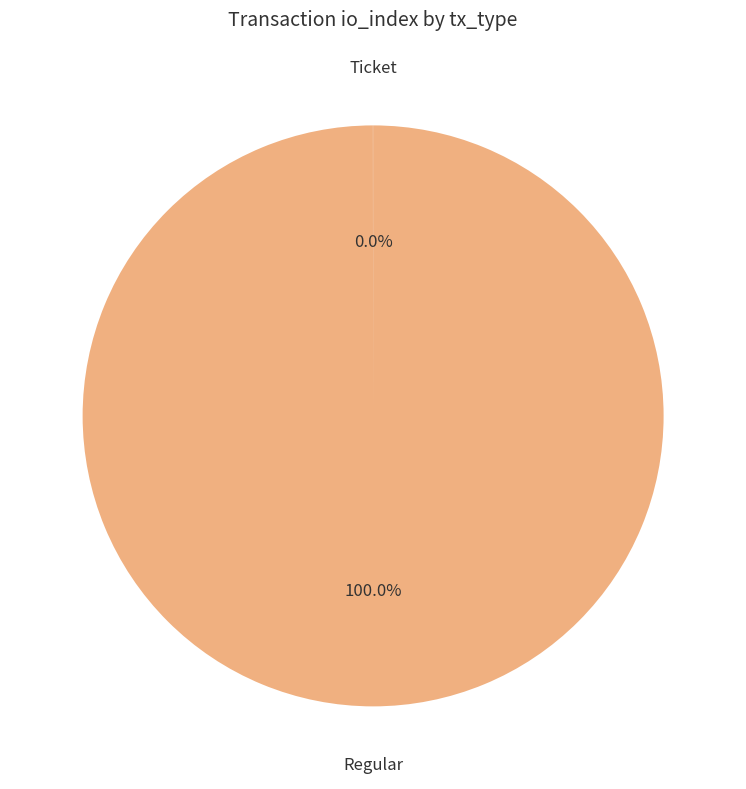

Does any single category account for the majority?

Yes